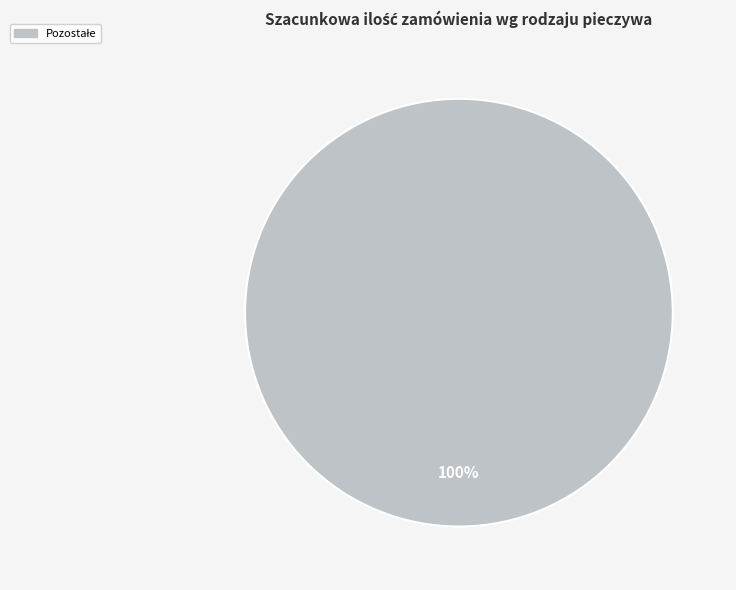

Does any single category account for the majority?

Yes